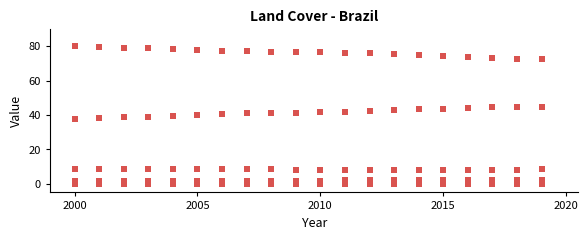

How many points are shown in the scatter plot?

100